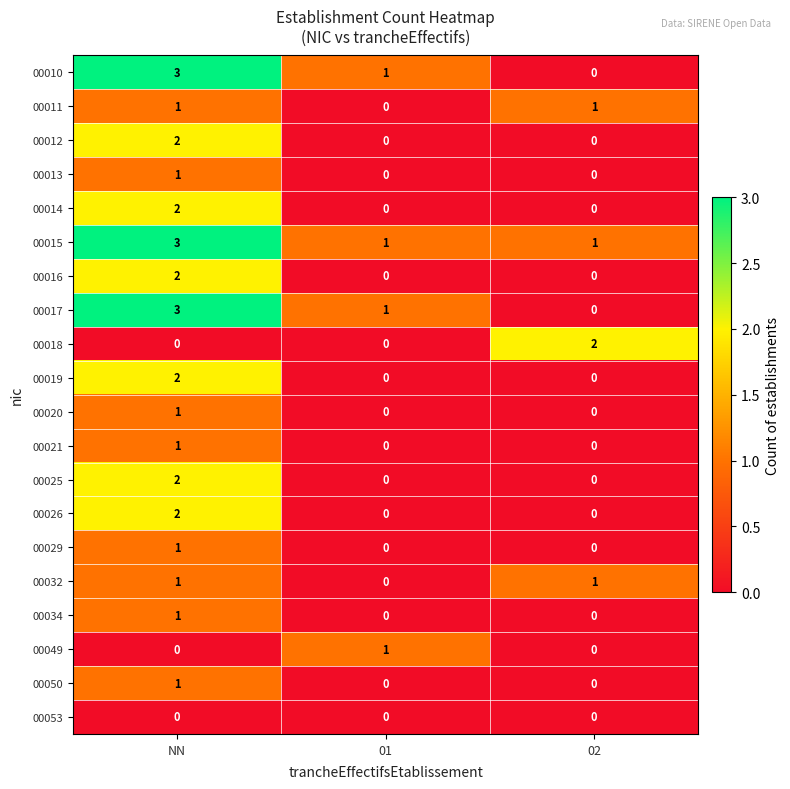

Between 01 and 02, which series saw the biggest shift?

00018